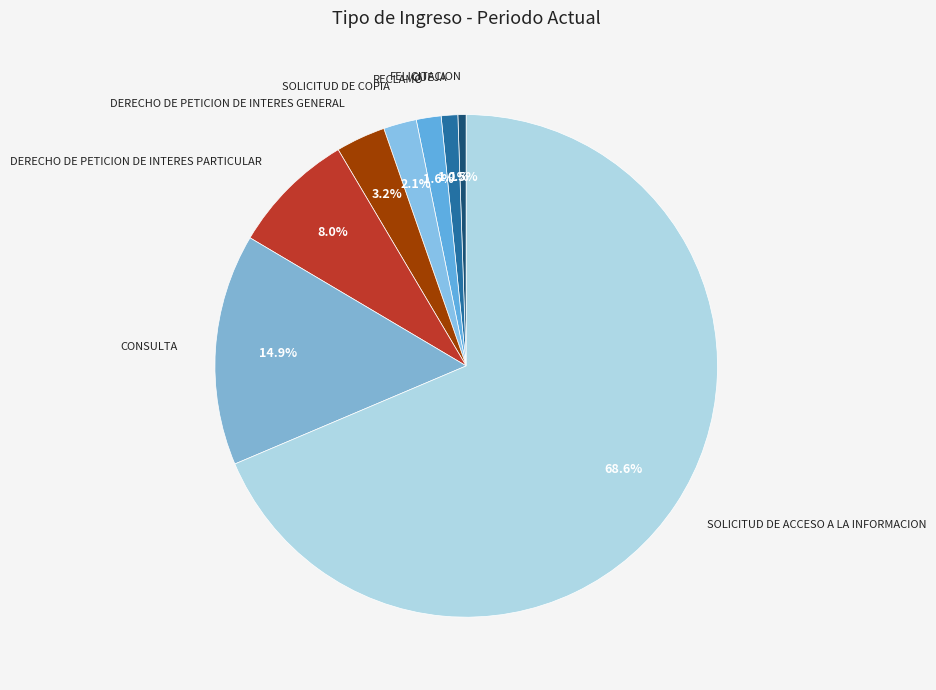

How many segments does this pie chart have?

8